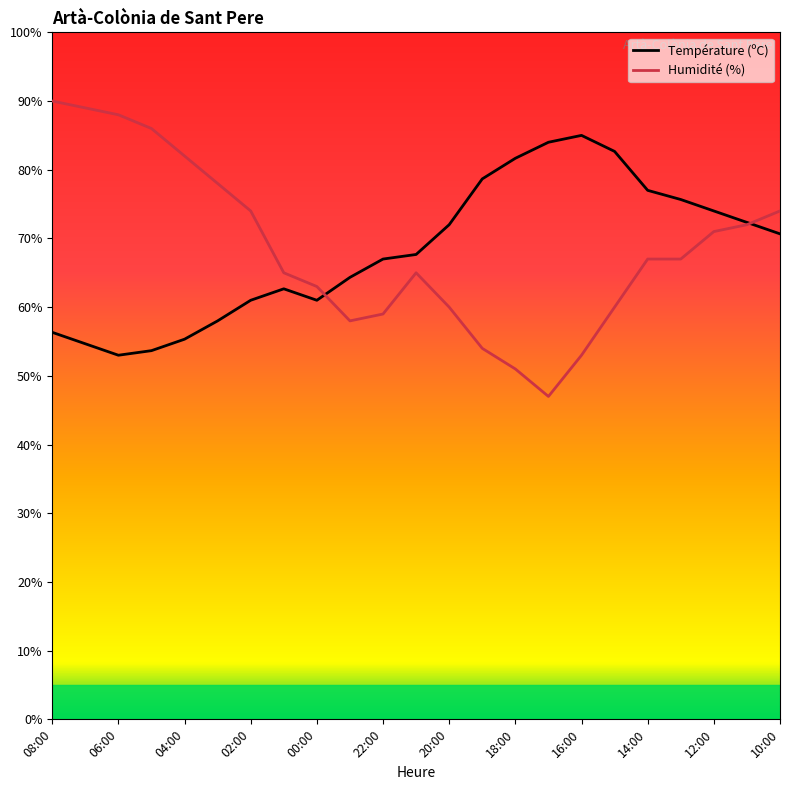

Which series has the widest spread of values?

Humidité (%)